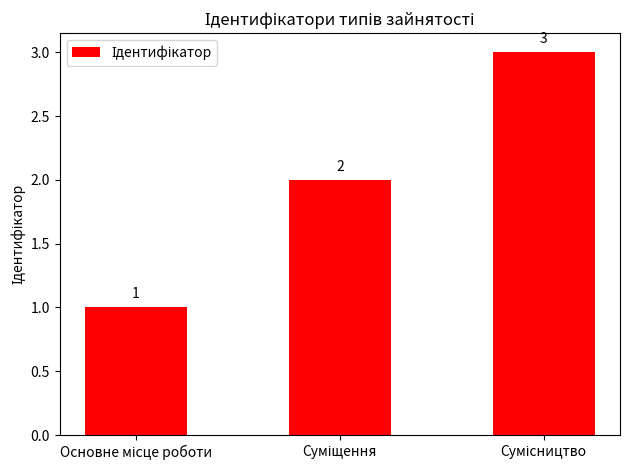

What is the sum of all values?

6